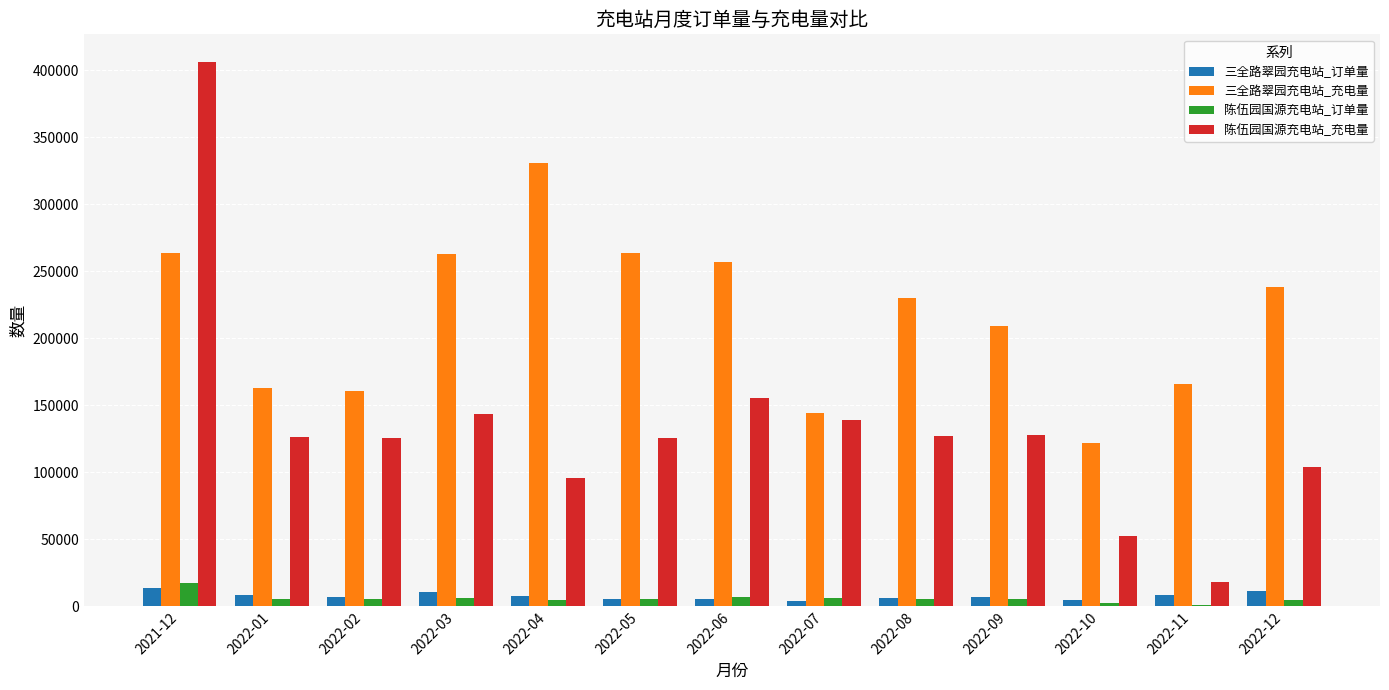

At which category is the sum across all series the highest?

2021-12